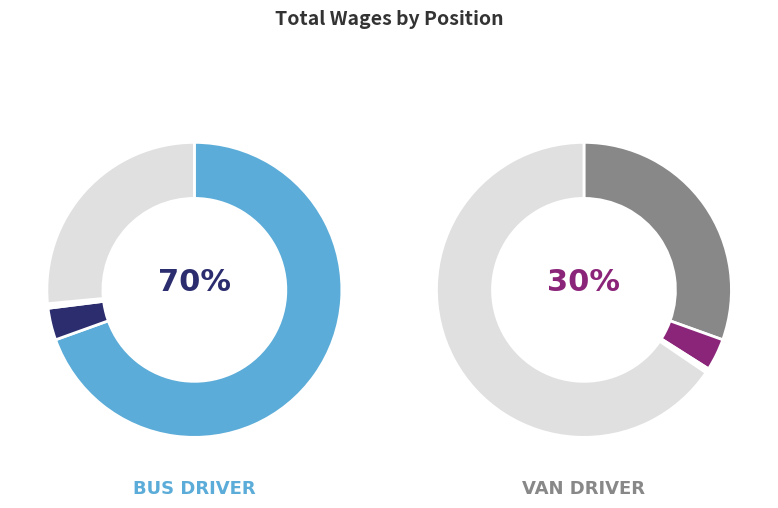

Is the sum of Van Driver and Bus Driver greater than half?

Yes